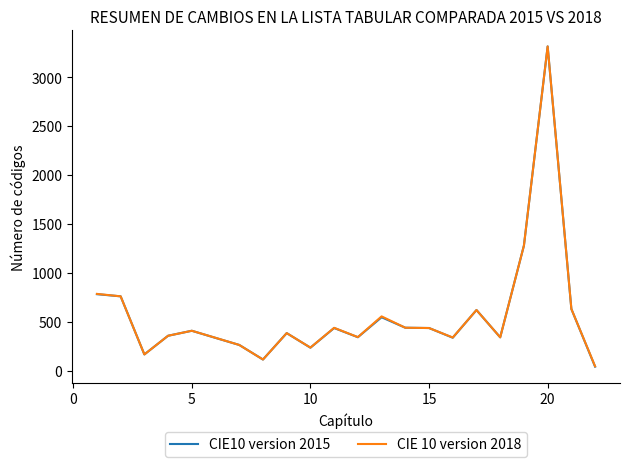

Which series has the widest spread of values?

CIE10 version 2015